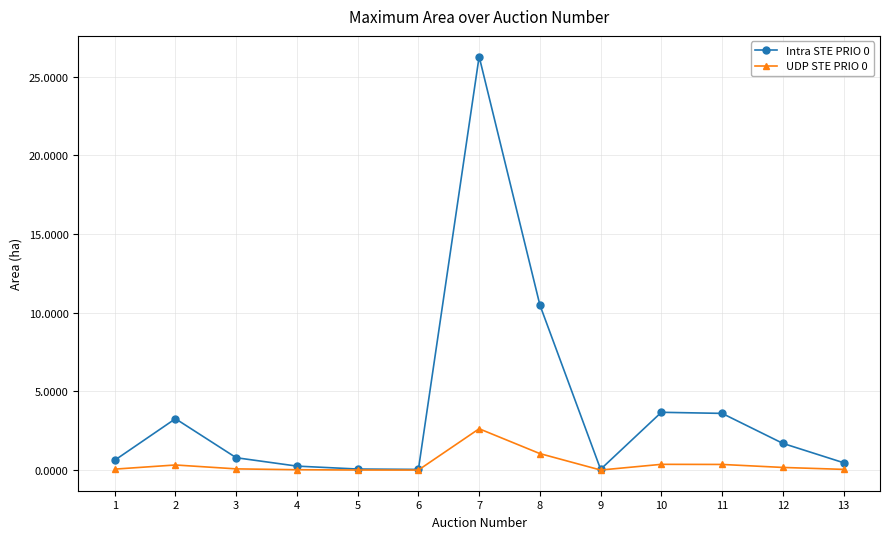

What is the highest value of the Intra STE PRIO 0 series?

26.3